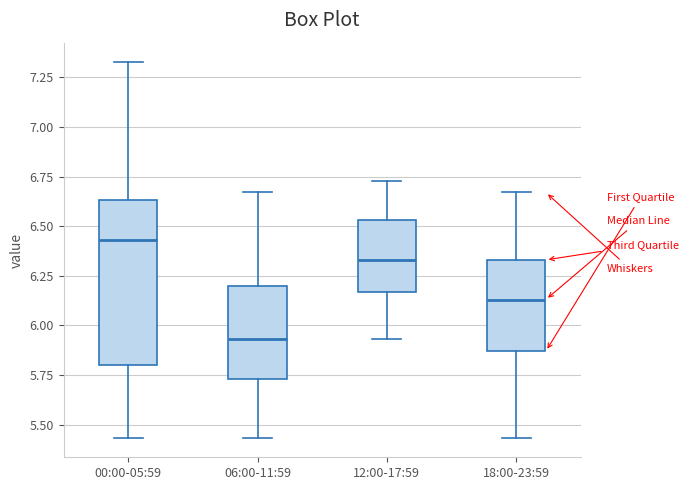

Comparing the boxes themselves (not the whiskers), which one is the tallest?

00:00-05:59